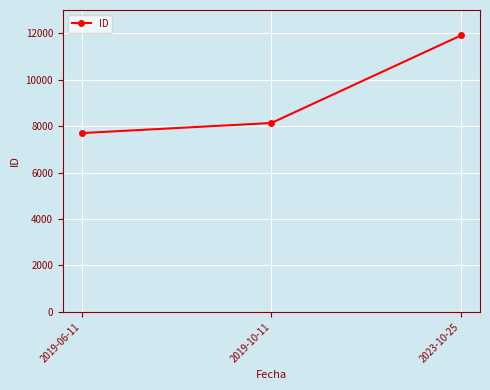

What is the difference between the maximum and minimum values?

4205